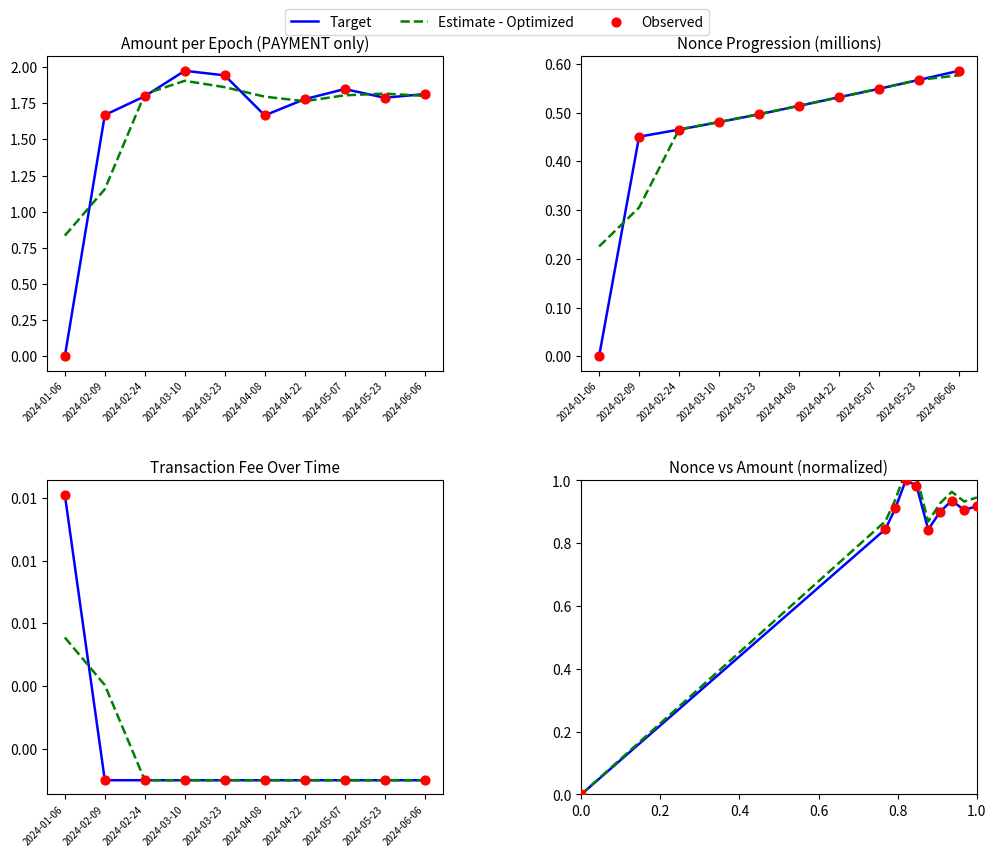

Which series has the largest total across all categories?

Estimate - Optimized